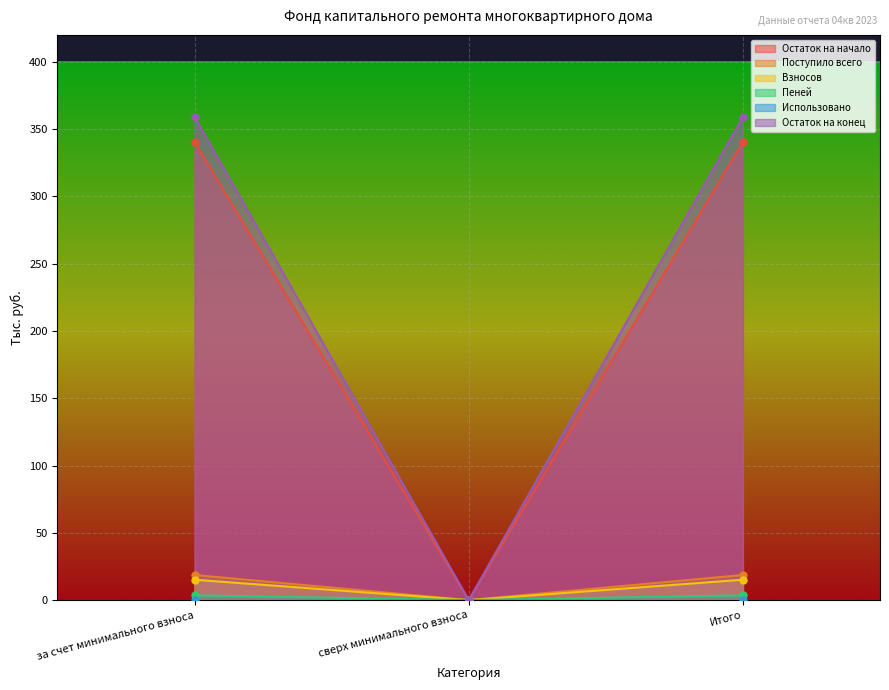

What is the greatest value displayed?

359.1